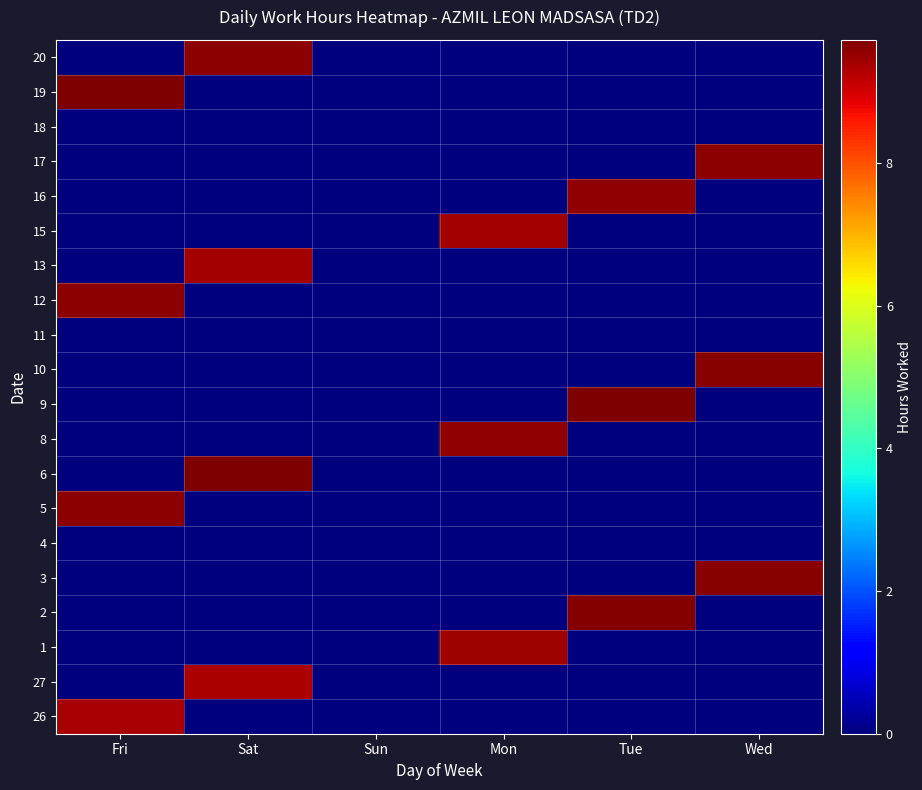

At Tue, list the series in order from largest to smallest.

9, 2, 16, 26, 27, 1, 3, 4, 5, 6, 8, 10, 11, 12, 13, 15, 17, 18, 19, 20